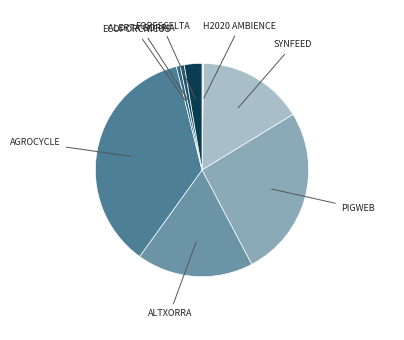

Count the number of slices in the pie.

8